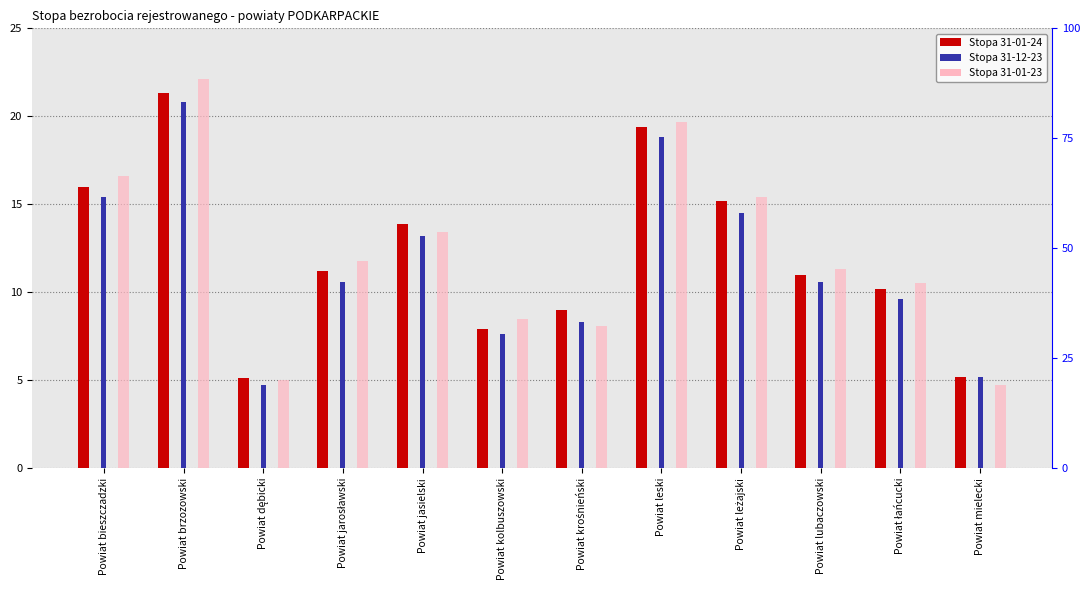

What is the difference between the second highest and minimum values in the Stopa 31-01-24 series?

14.3